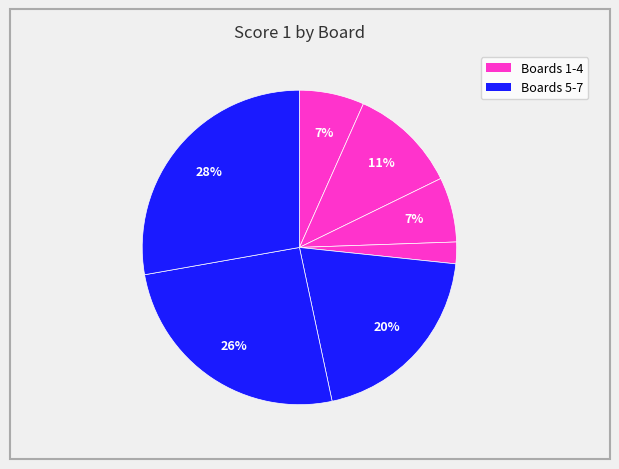

Count the number of slices in the pie.

7